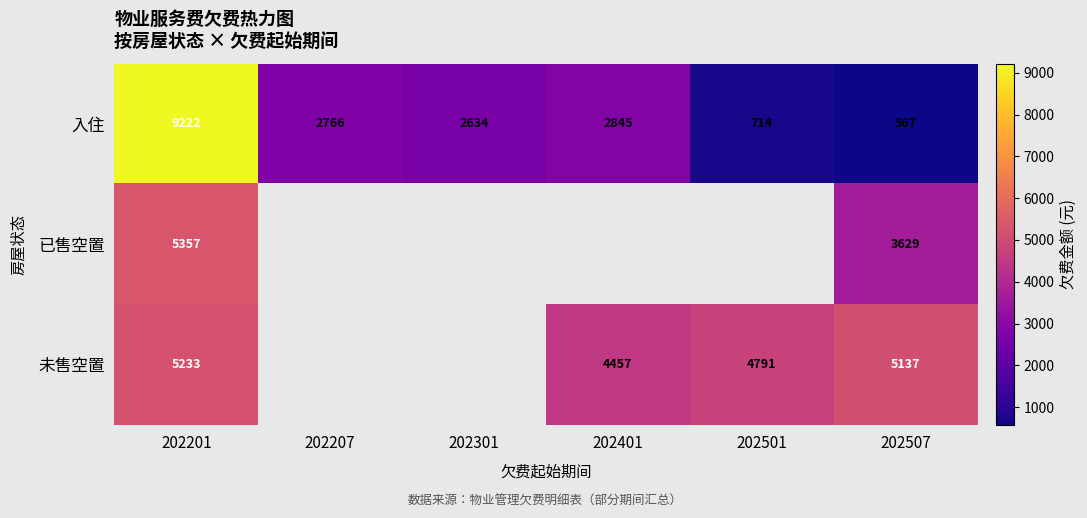

Rank the series at 202201 from highest to lowest value.

入住, 已售空置, 未售空置